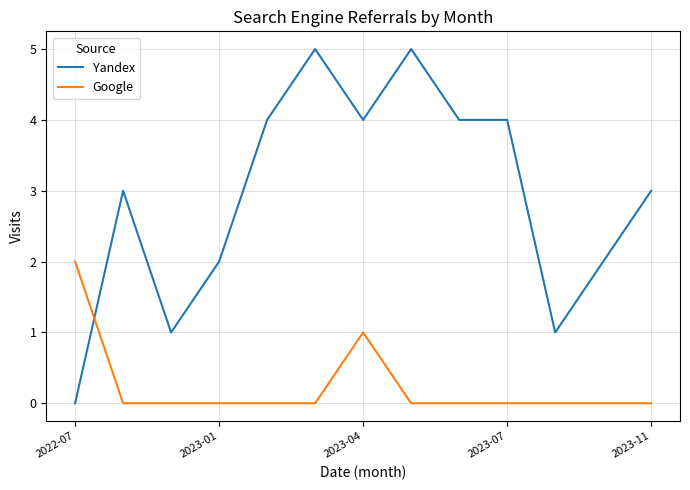

List the series in order of their overall mean, highest first.

Yandex, Google